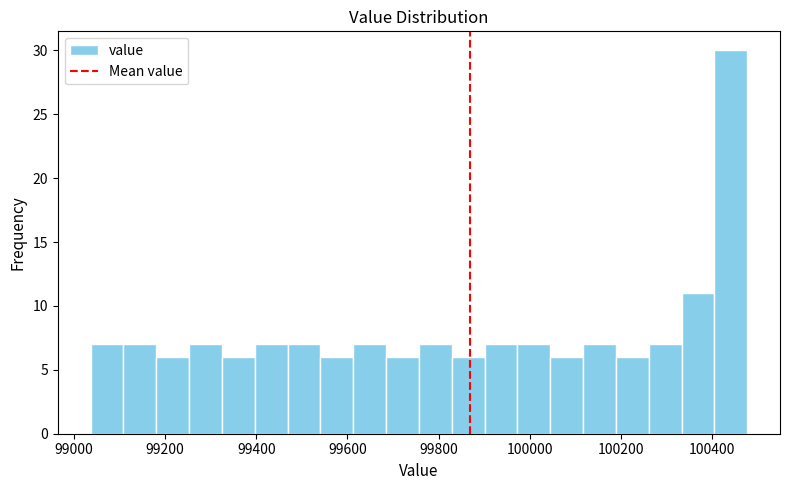

Around what value on the x-axis is the tallest bar? Give the approximate position of its centre, as read against the axis.

100440